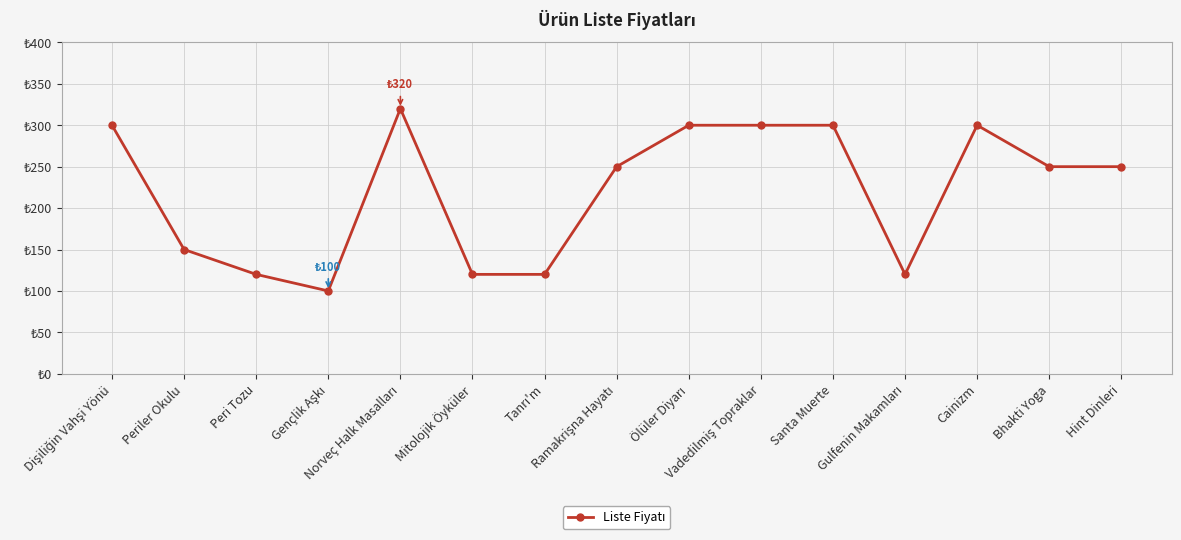

What is the change in value from Cainizm to Hint Dinleri?

-50